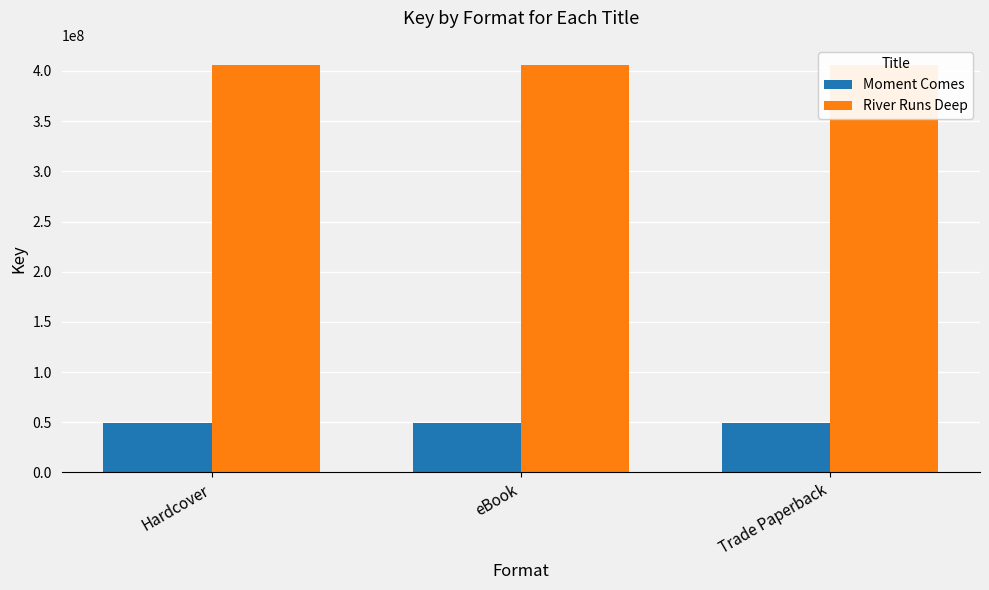

The River Runs Deep series shows 405680659 at Trade Paperback. True or false?

True